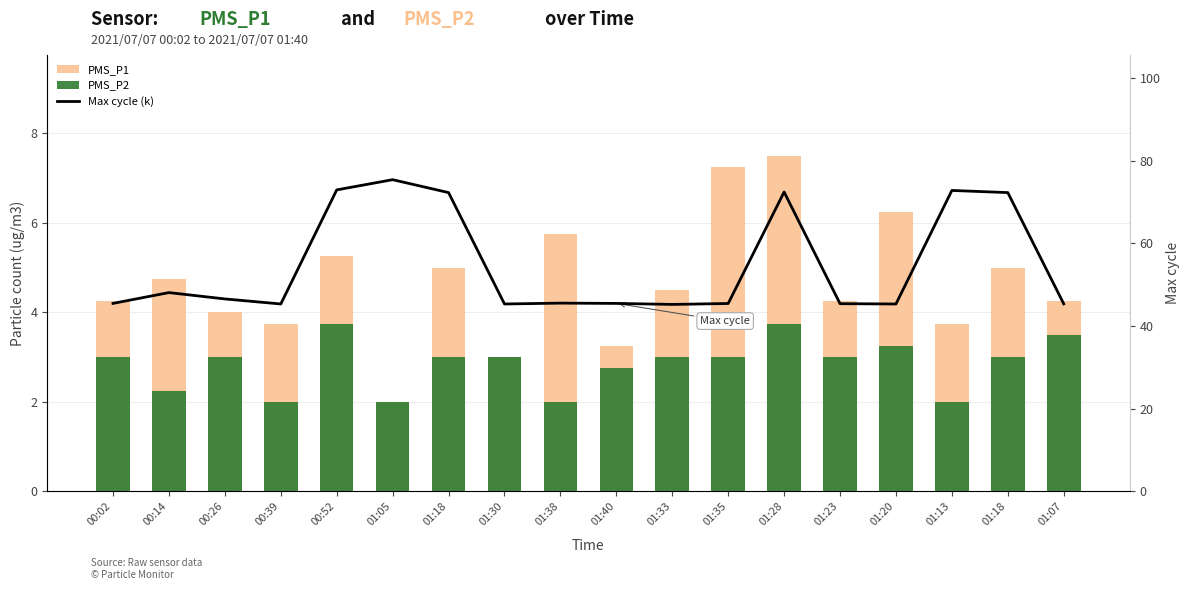

Count the number of categories in the chart.

18